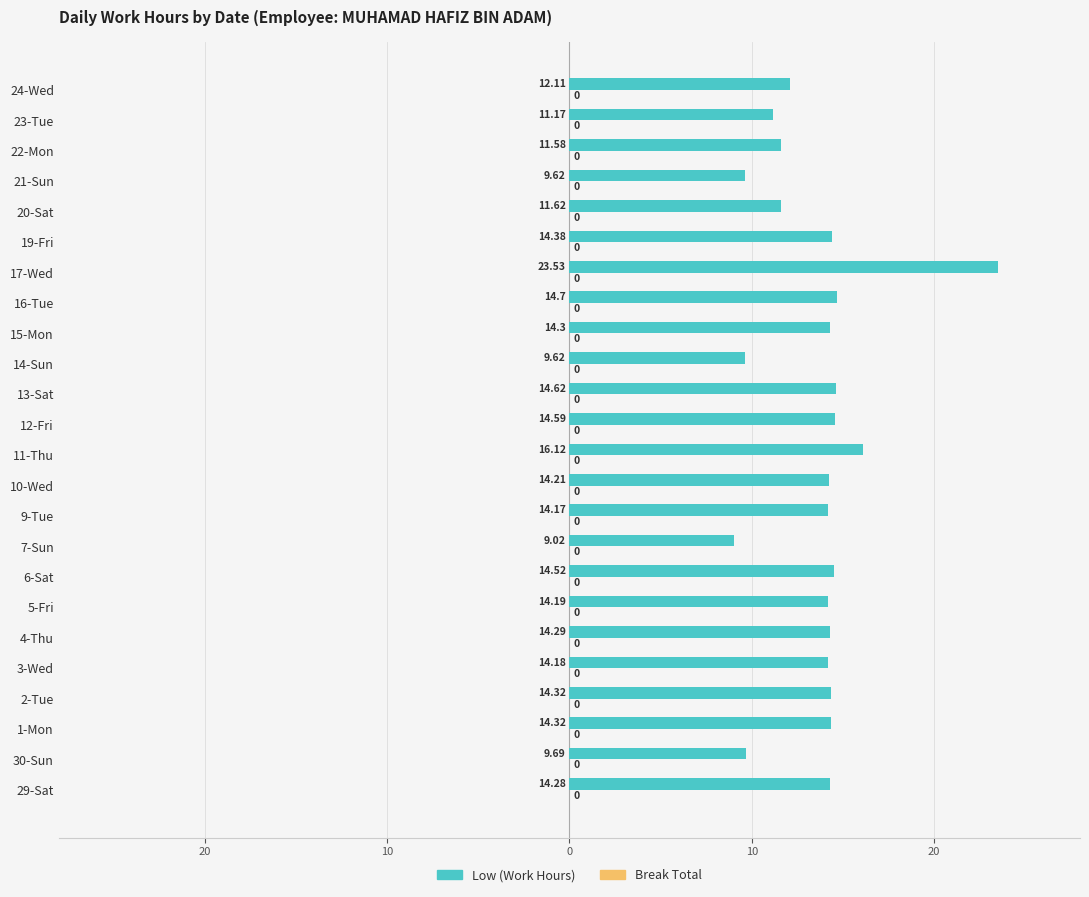

Does the chart contain any negative values?

No